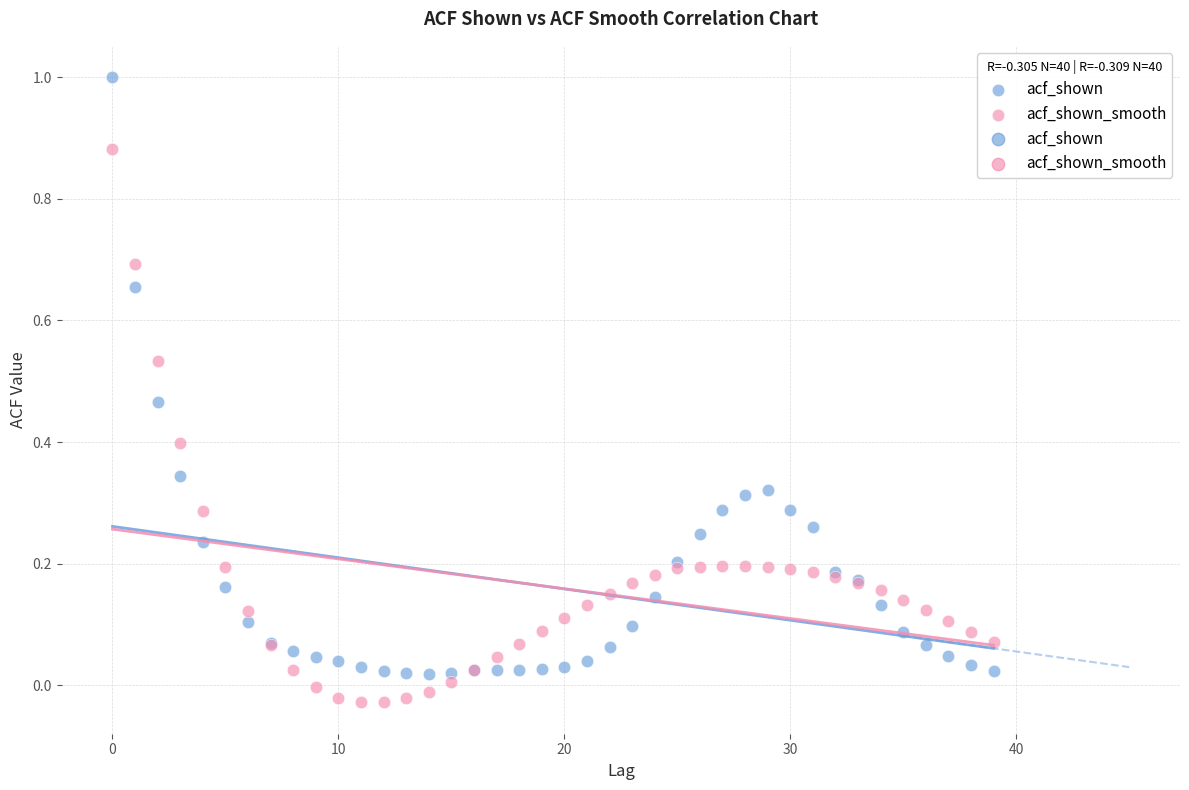

Which series contains the highest Y value?

acf_shown